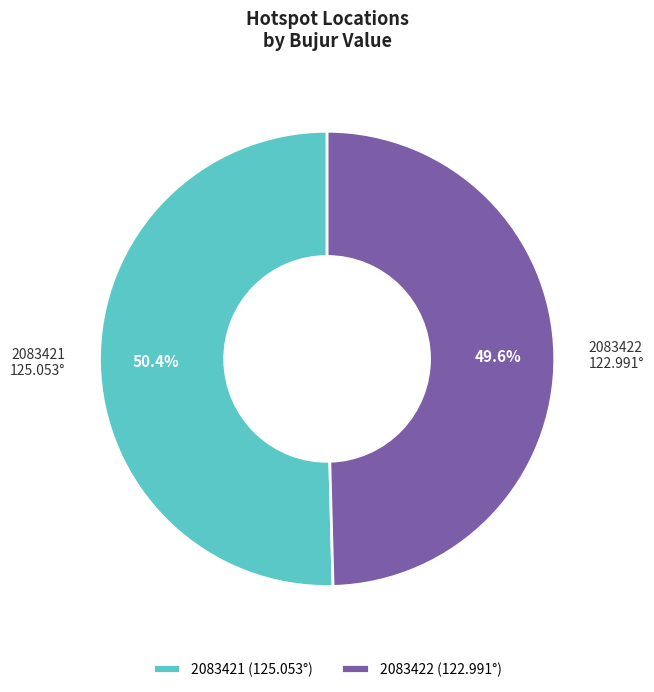

Do 2083422 and 2083421 together represent more than half of the pie?

Yes